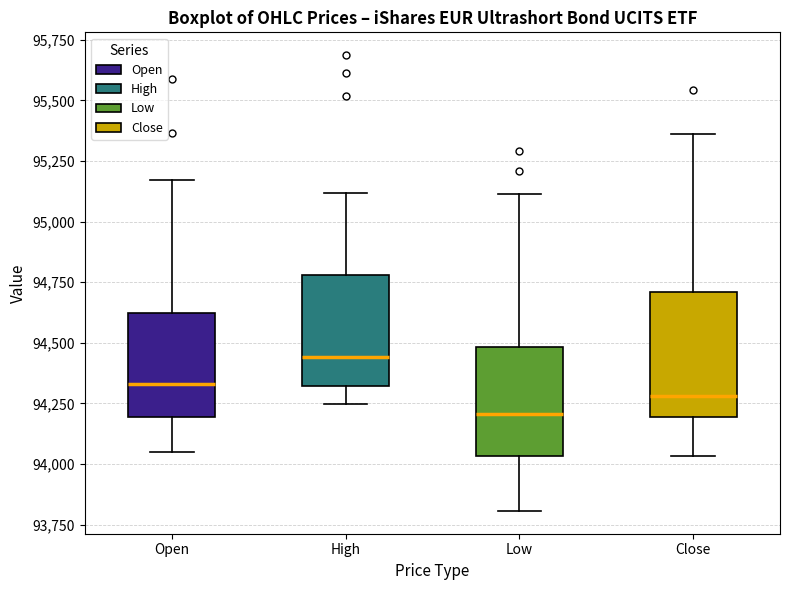

Where is the lower edge of the box for High on the y-axis? The values are not printed on the chart, so give them approximately, as read against the axis.

94300